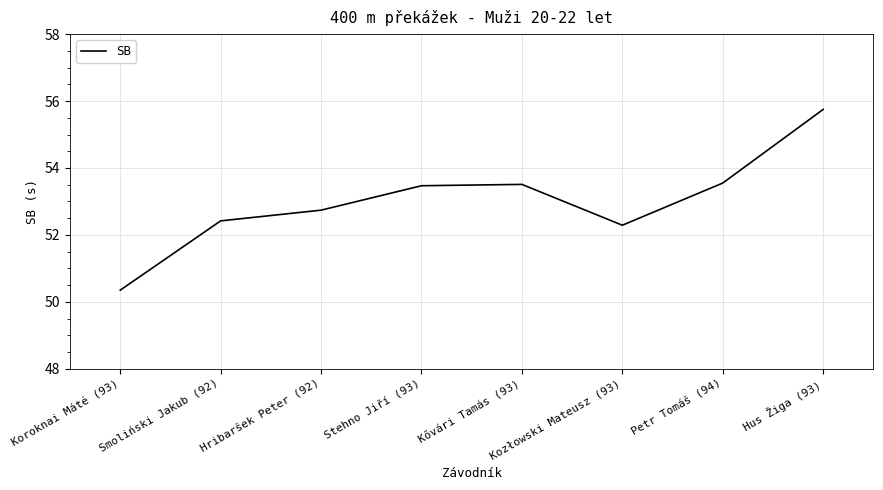

Where does the data first go above 53?

Stehno Jiří (93)